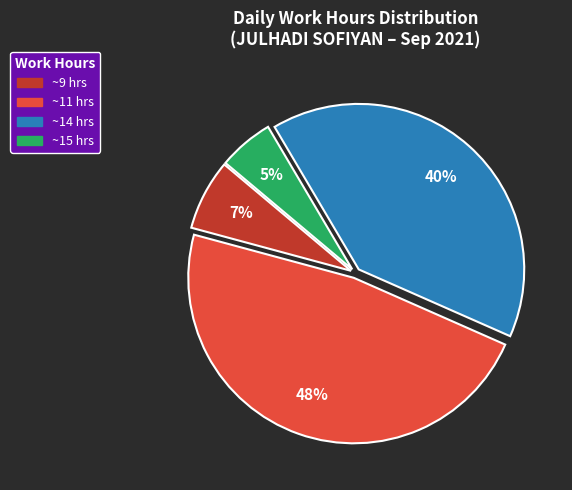

Is there any slice that represents more than half of the pie?

No